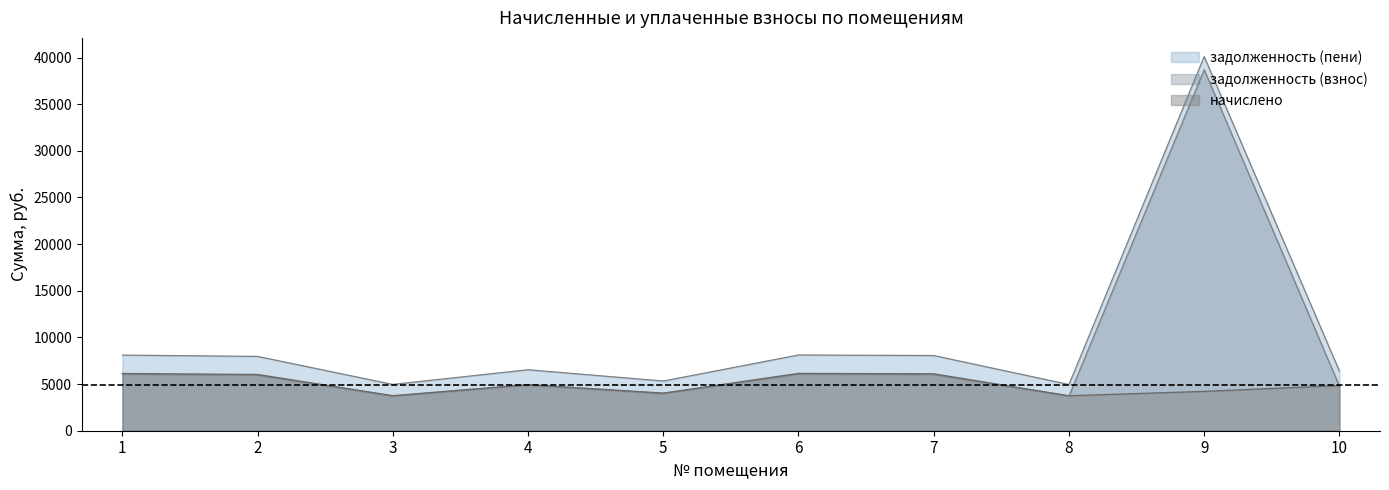

True or false: начислено has a value of 8452.7 at 10.

False